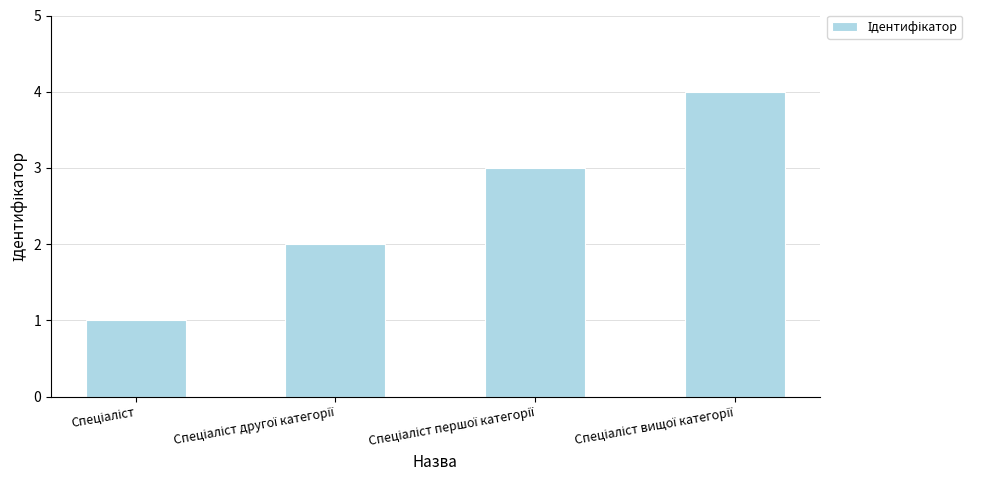

What is the sum of all values?

10